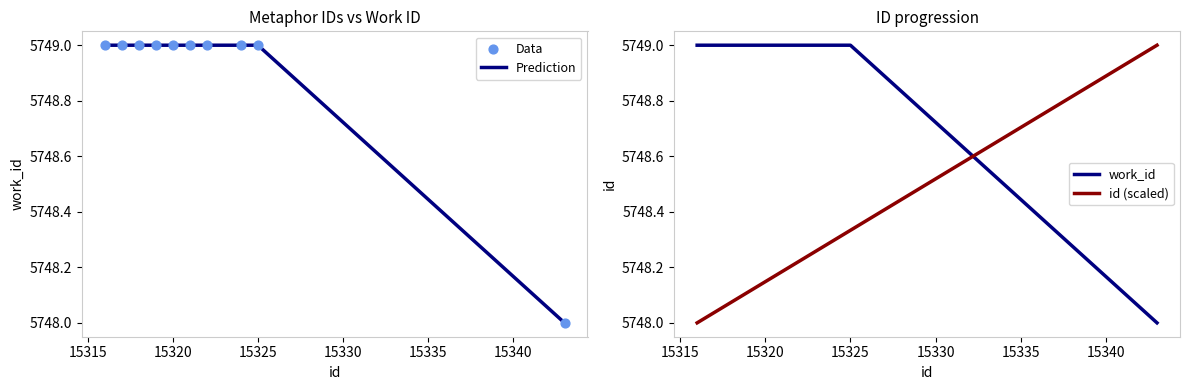

Which series reaches the minimum Y coordinate?

Prediction